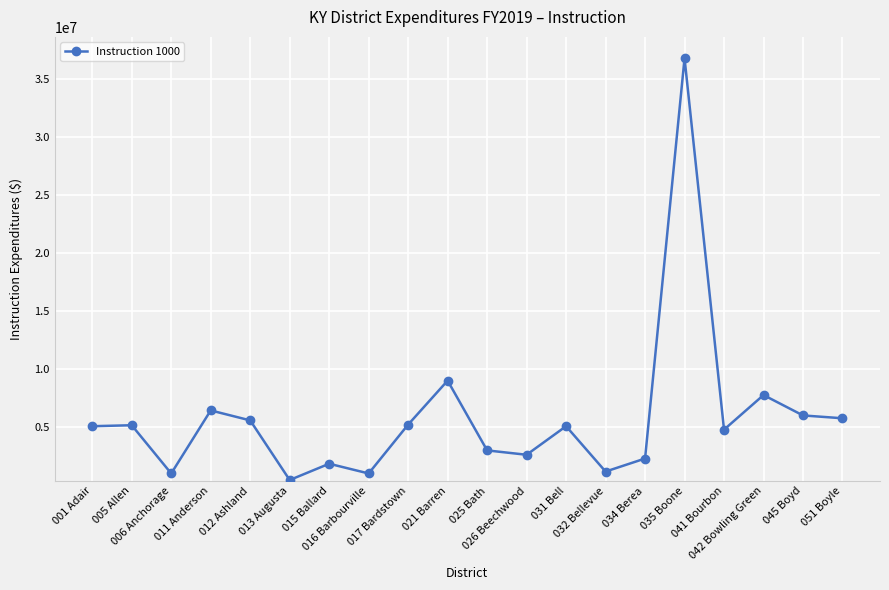

What is the label of the 10th point from the left?

021 Barren